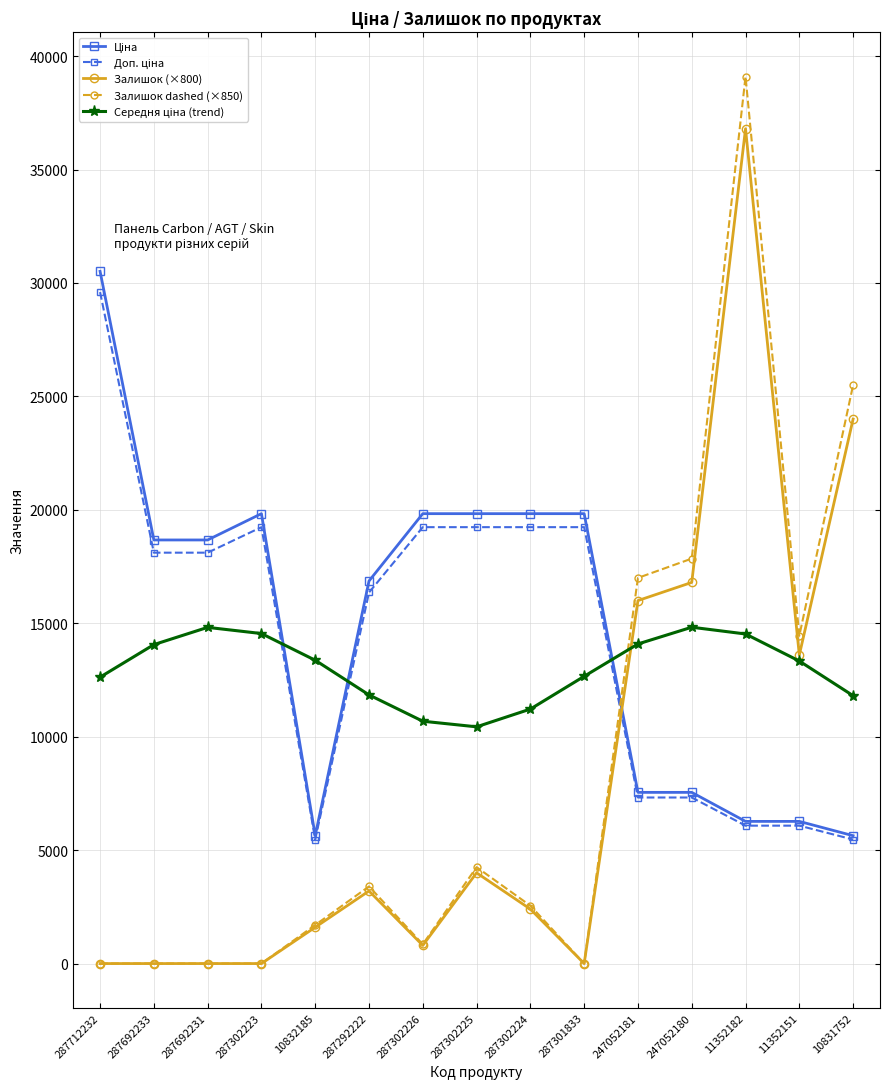

What is the total value across all series at 11352151?

53729.9